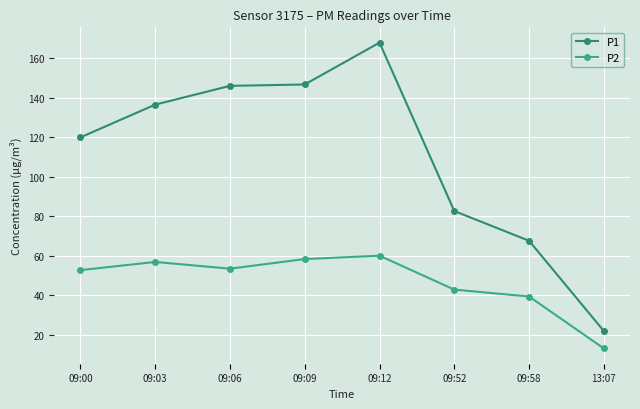

What are all the series names shown in the legend?

P1, P2